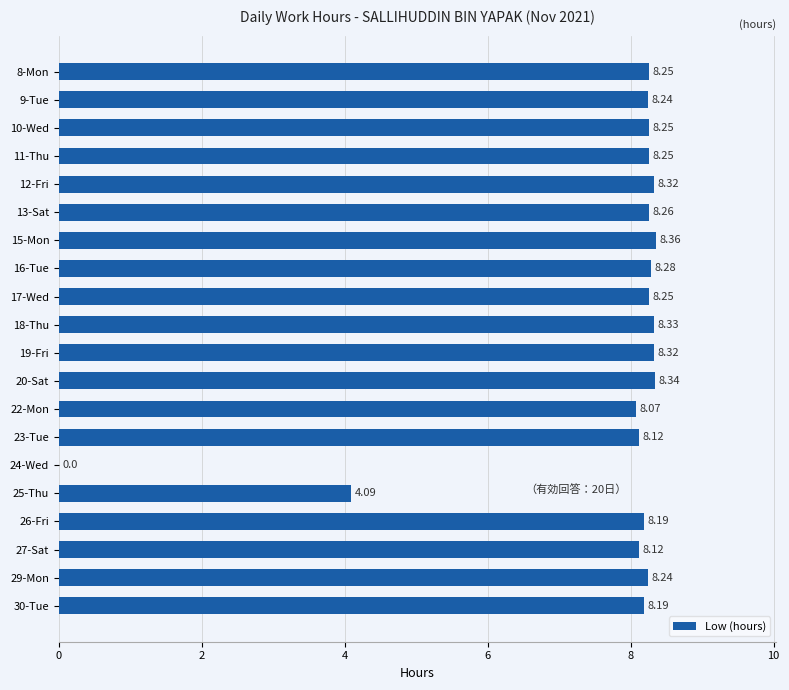

Between 13-Sat and 22-Mon, which is larger?

13-Sat